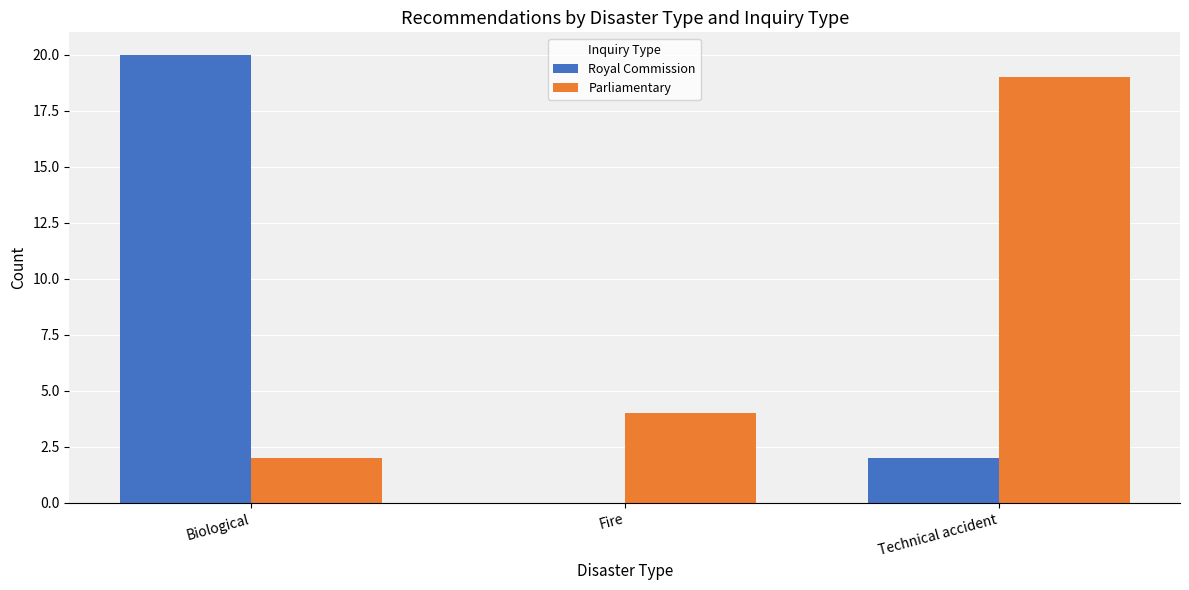

Reading left to right, what are all the values shown in this chart?

Royal Commission: Biological=20	Fire=0	Technical accident=2
Parliamentary: Biological=2	Fire=4	Technical accident=19